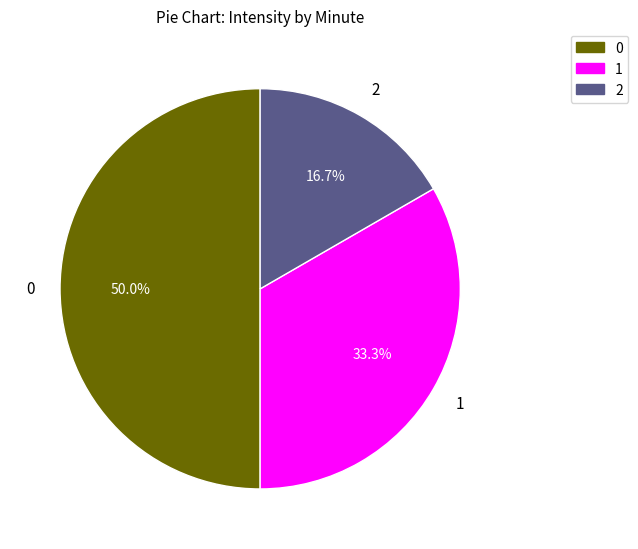

How many segments does this pie chart have?

3